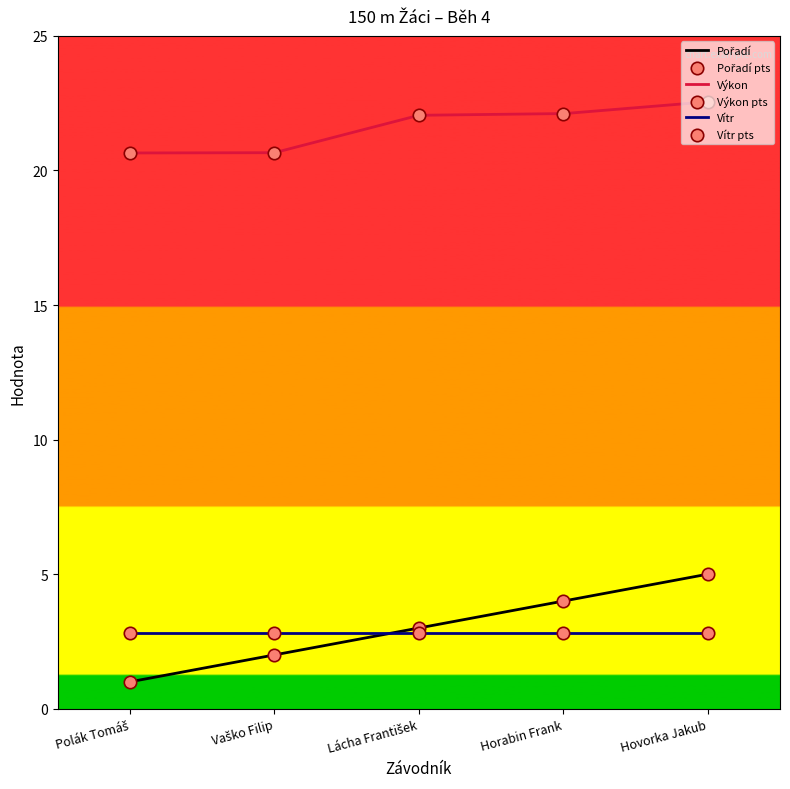

What is the total value across all series at Lácha František?

25.1